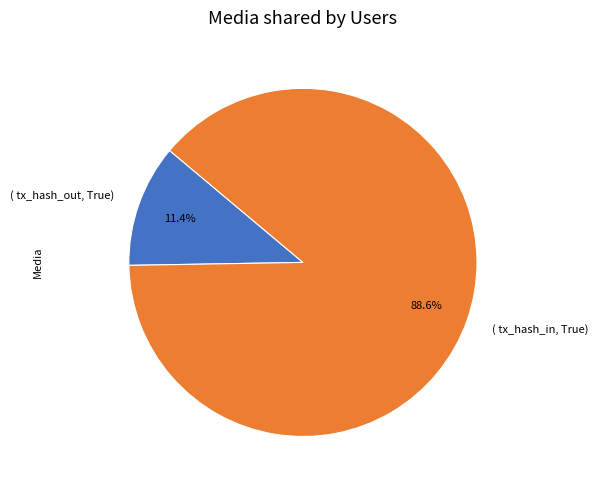

Which category accounts for the majority?

( tx_hash_in, True)